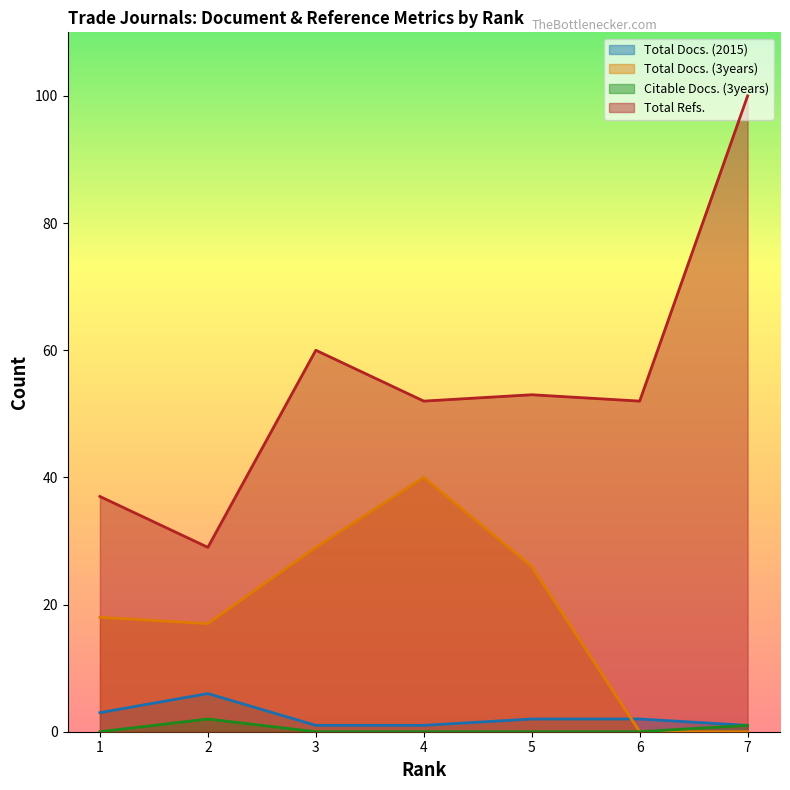

Which series has the widest spread of values?

Total Refs.